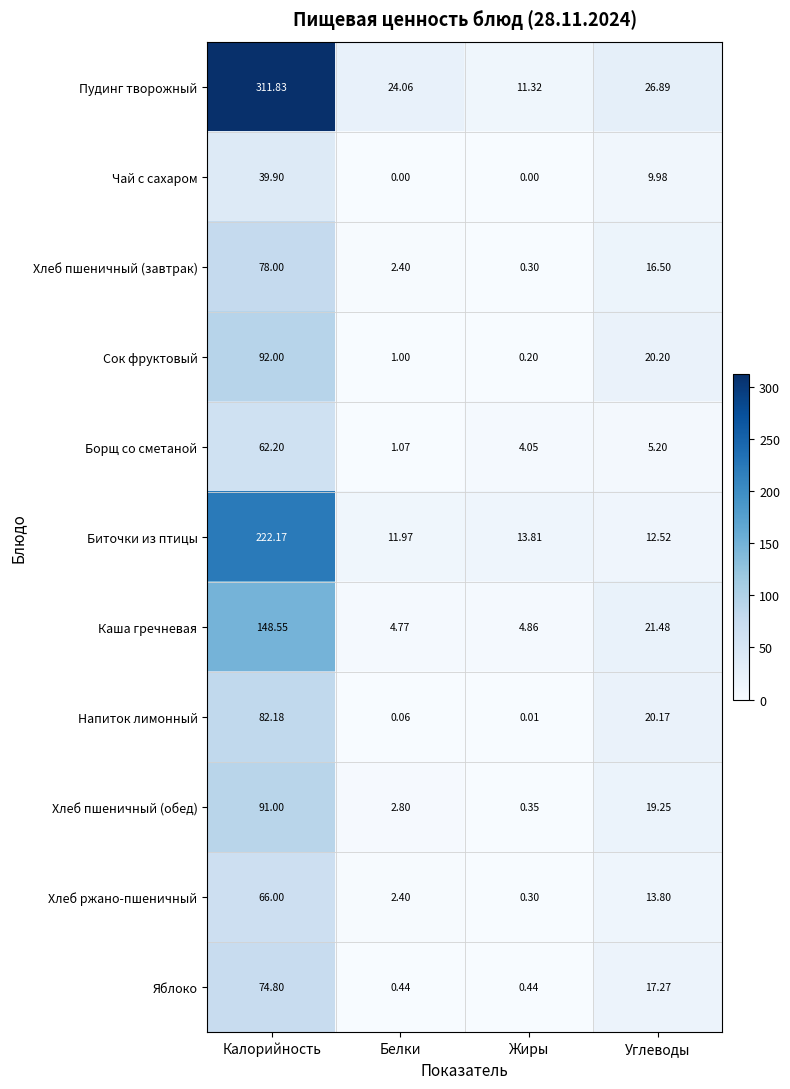

At which label is Борщ со сметаной closest to 31?

Углеводы